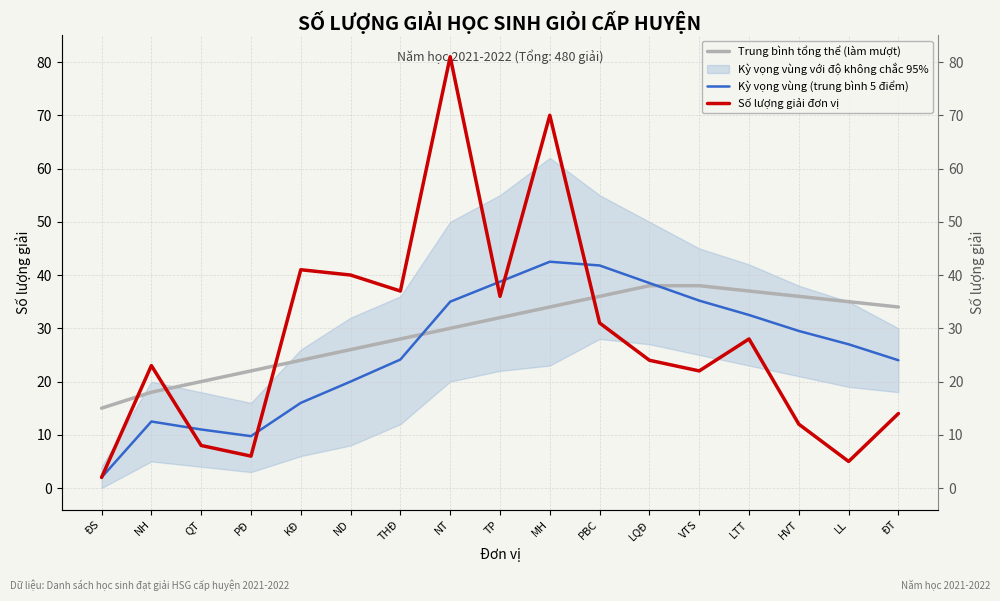

The Trung bình tổng thể (làm mượt) series shows 36.0 at HVT. True or false?

True